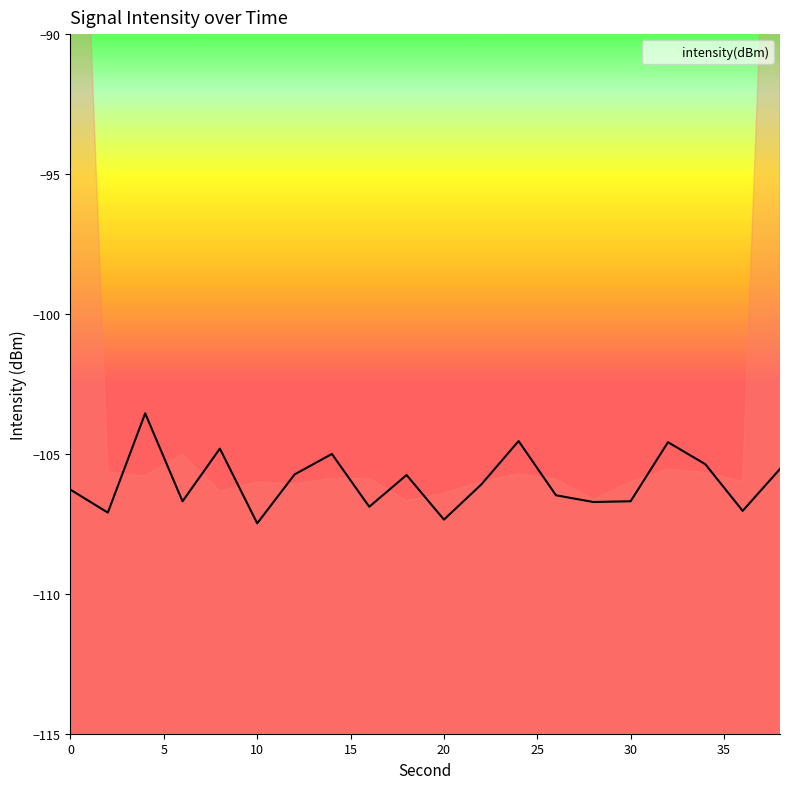

At which category does the chart reach its peak across all series?

4